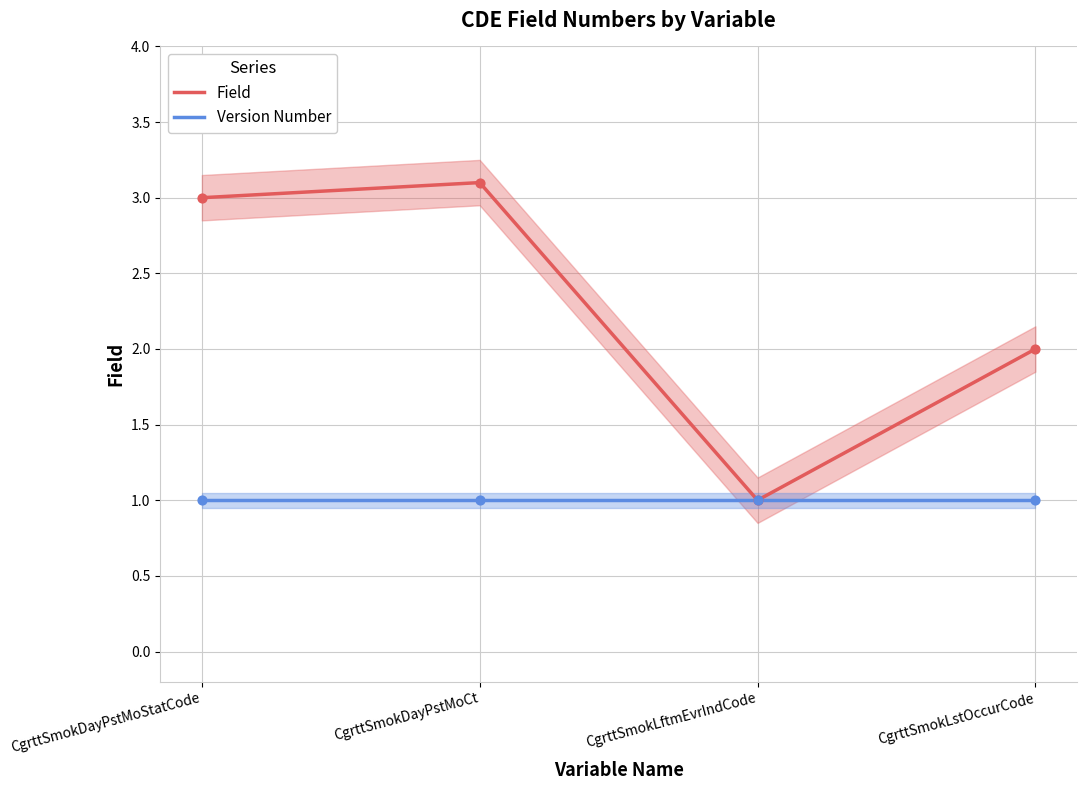

What is the total value across all series at CgrttSmokDayPstMoStatCode?

4.0